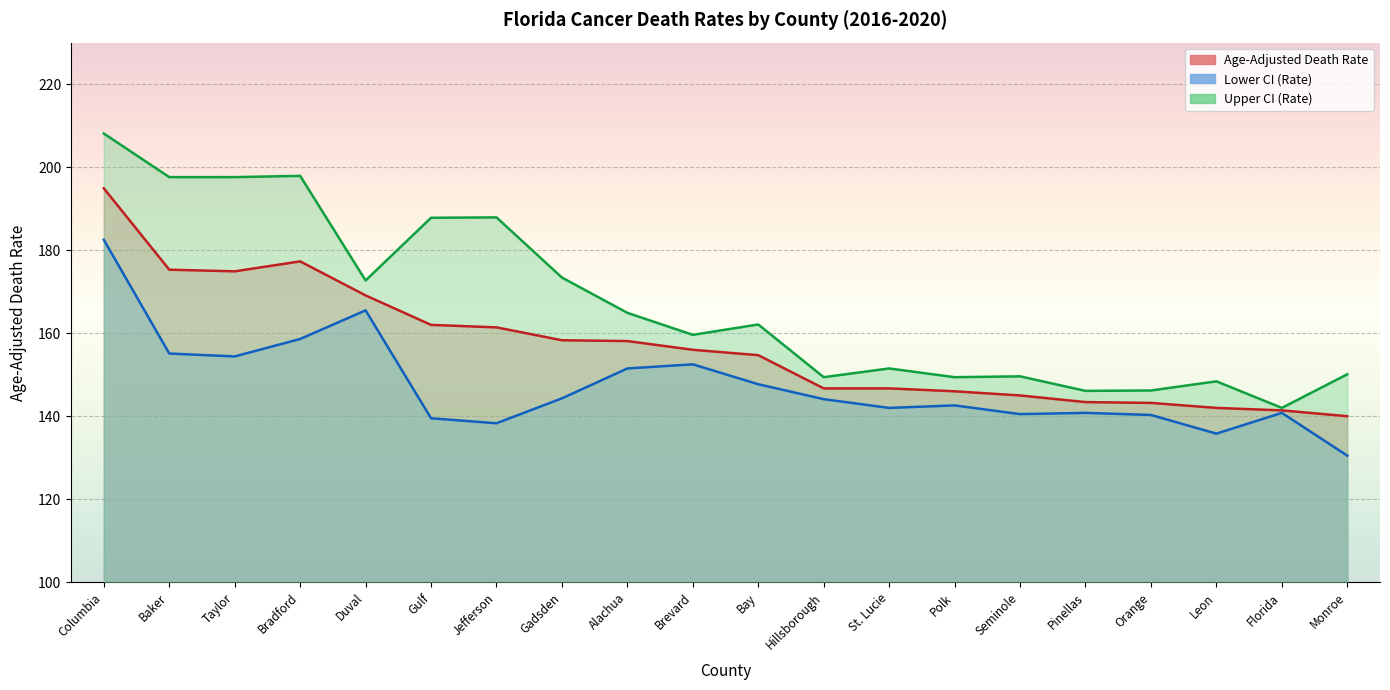

What is the difference between the maximum and minimum values in the Age-Adjusted Death Rate series?

54.9